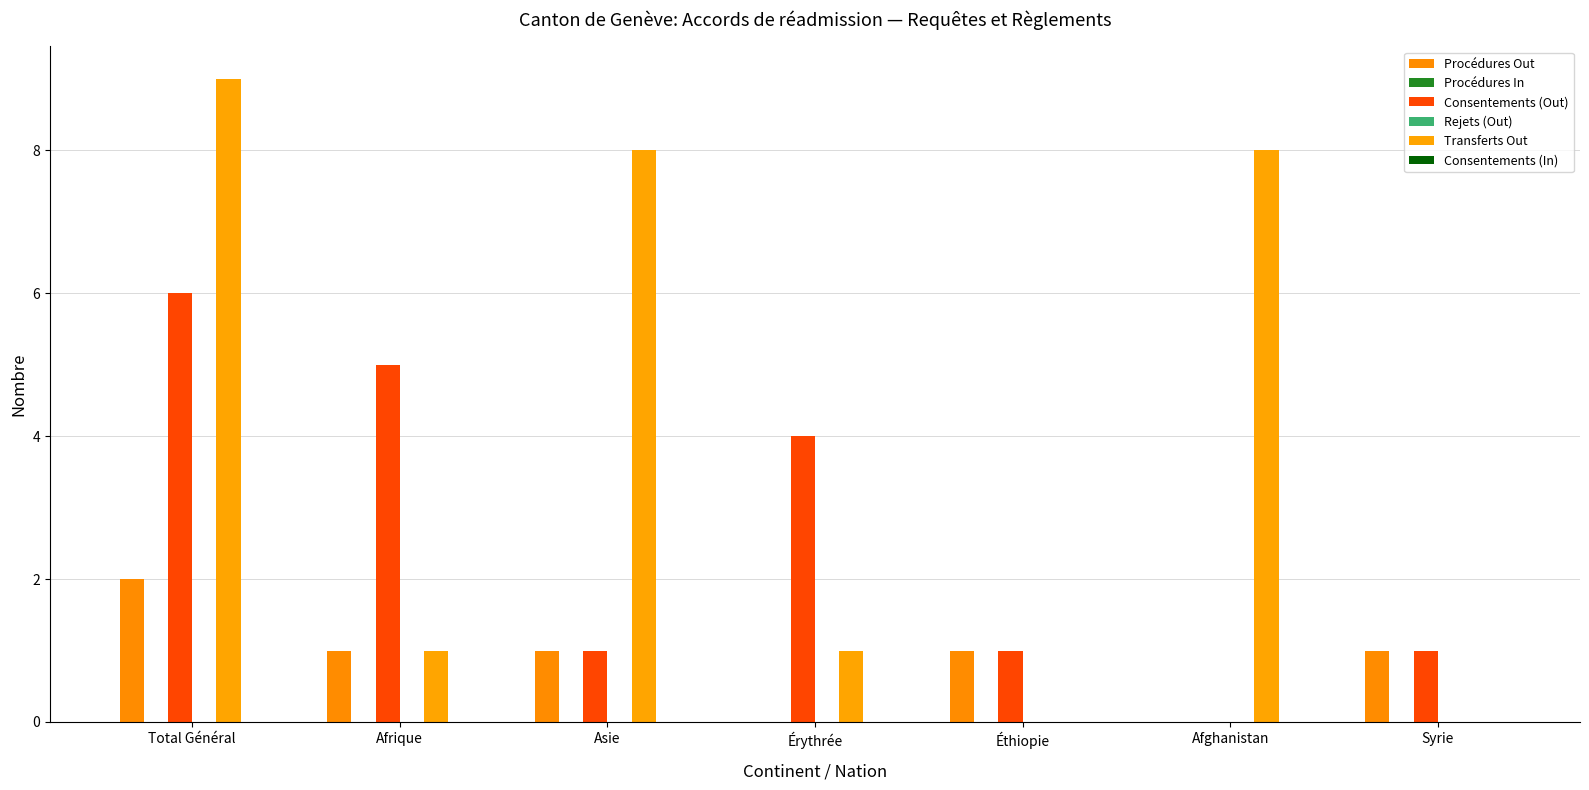

At how many categories does at least one series exceed 2?

5